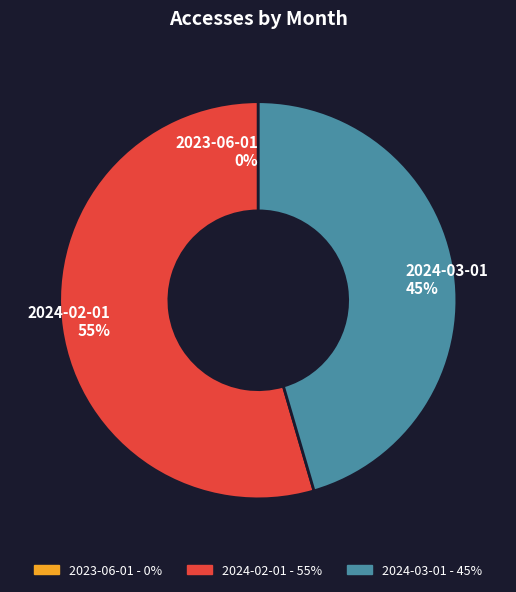

Do 2024-02-01 - 55% and 2024-03-01 - 45% together represent more than half of the pie?

Yes